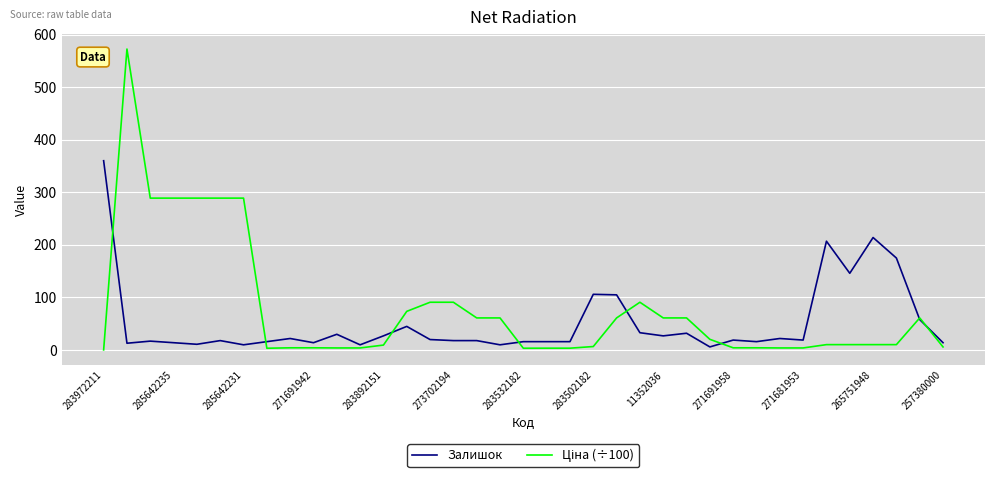

What is the highest value of the Залишок series?

360.0